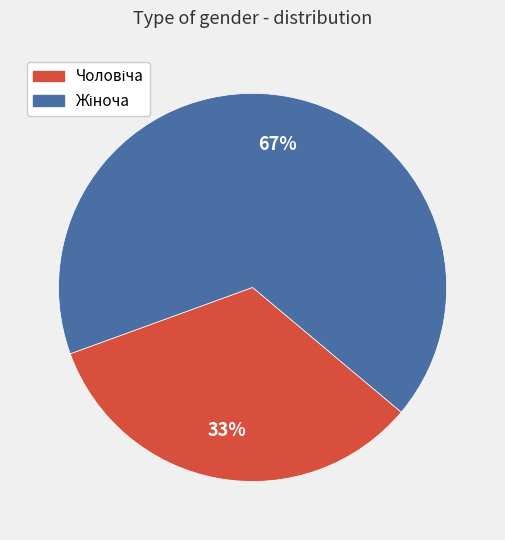

Is there any slice that represents more than half of the pie?

Yes